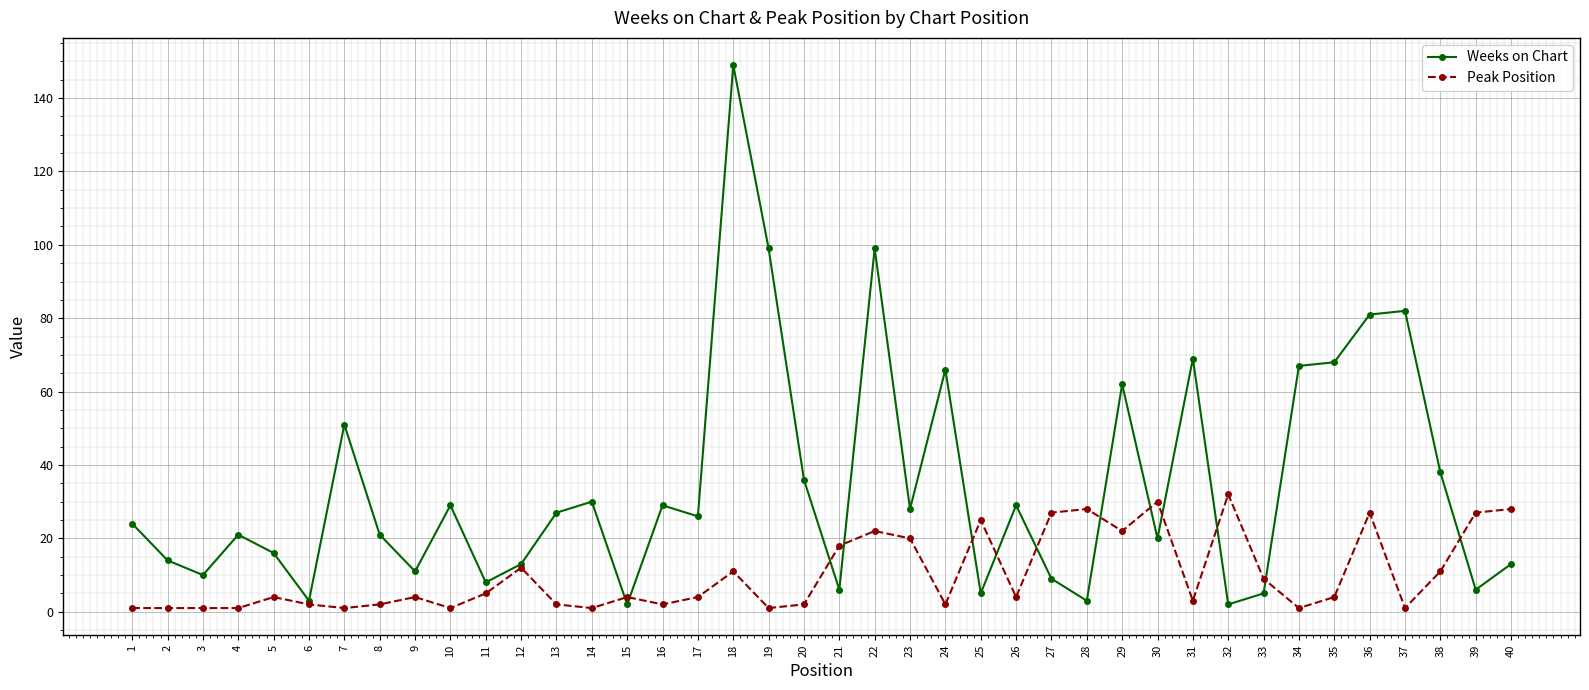

Which series has the widest spread of values?

Weeks on Chart